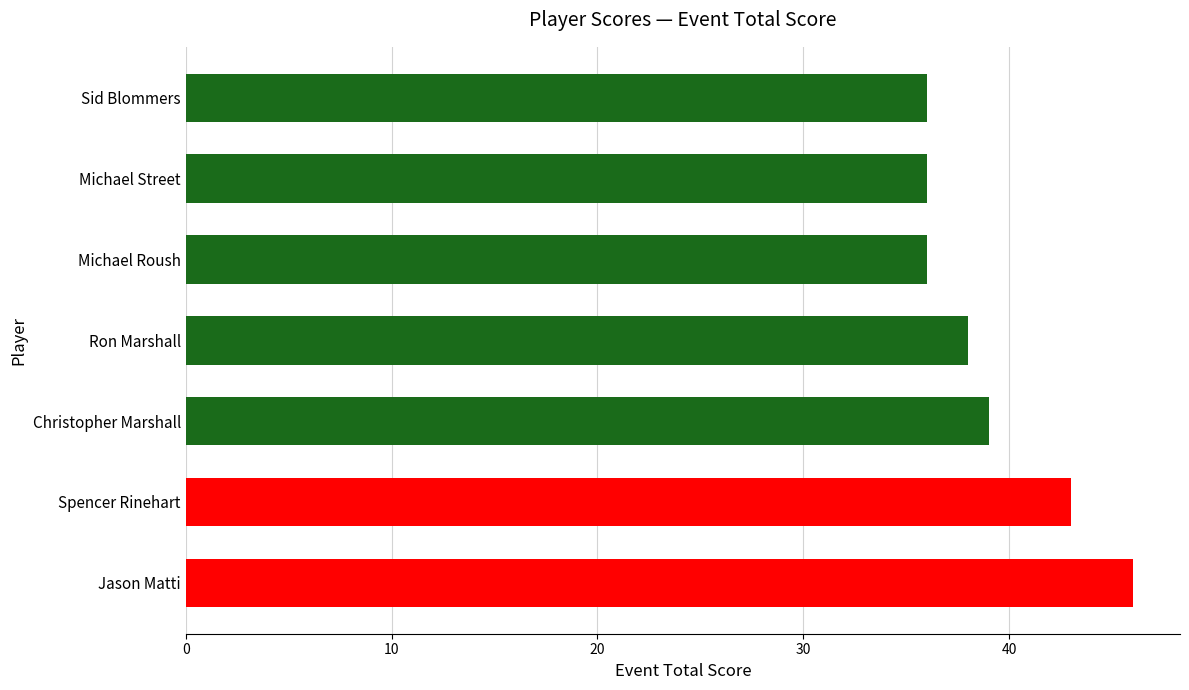

The chart shows a value of 36 at Michael Street. True or false?

True